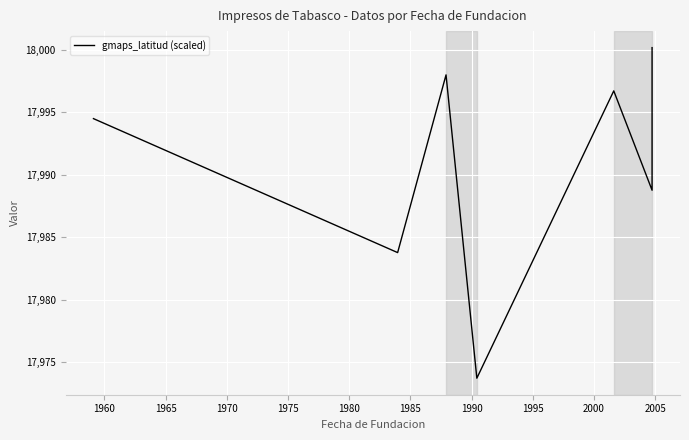

What is the value of the 3rd point from the left?

17998.0